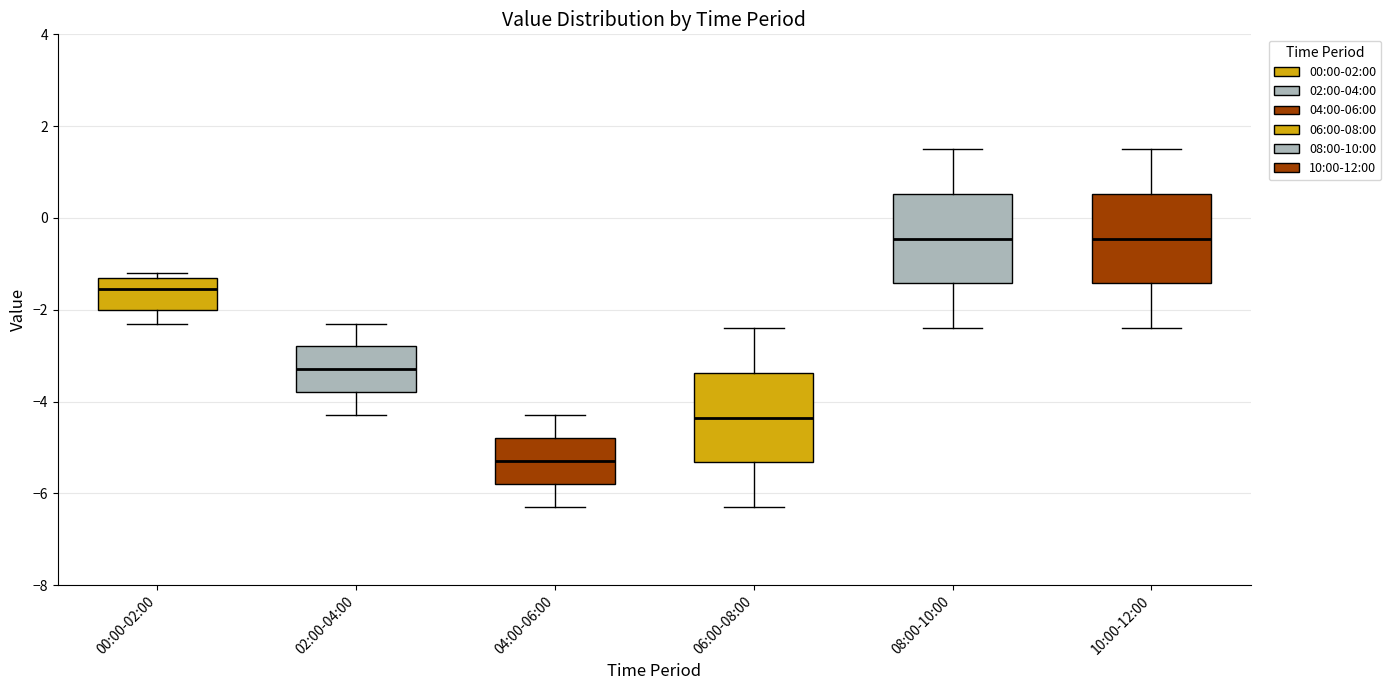

Reading left to right, read every box against the y-axis: the position of its median line, the range the box covers, and the ends of its whiskers. The values are not printed on the chart, so give them approximately, as read against the axis.

00:00-02:00: median -1.6, box -2.0 to -1.2, whiskers -2.2 to -1.2 (just above the box's upper edge)
02:00-04:00: median -3.2, box -3.8 to -2.8, whiskers -4.2 to -2.2
04:00-06:00: median -5.2, box -5.8 to -4.8, whiskers -6.2 to -4.2
06:00-08:00: median -4.4, box -5.4 to -3.4, whiskers -6.2 to -2.4
08:00-10:00: median -0.4, box -1.4 to 0.6, whiskers -2.4 to 1.6
10:00-12:00: median -0.4, box -1.4 to 0.6, whiskers -2.4 to 1.6